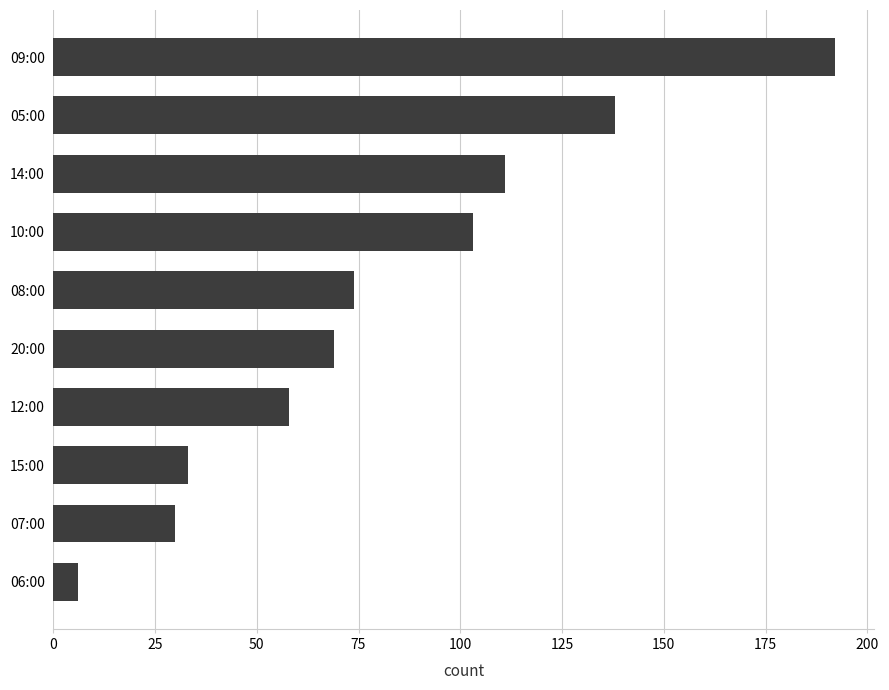

What is the minimum value shown in the chart?

6